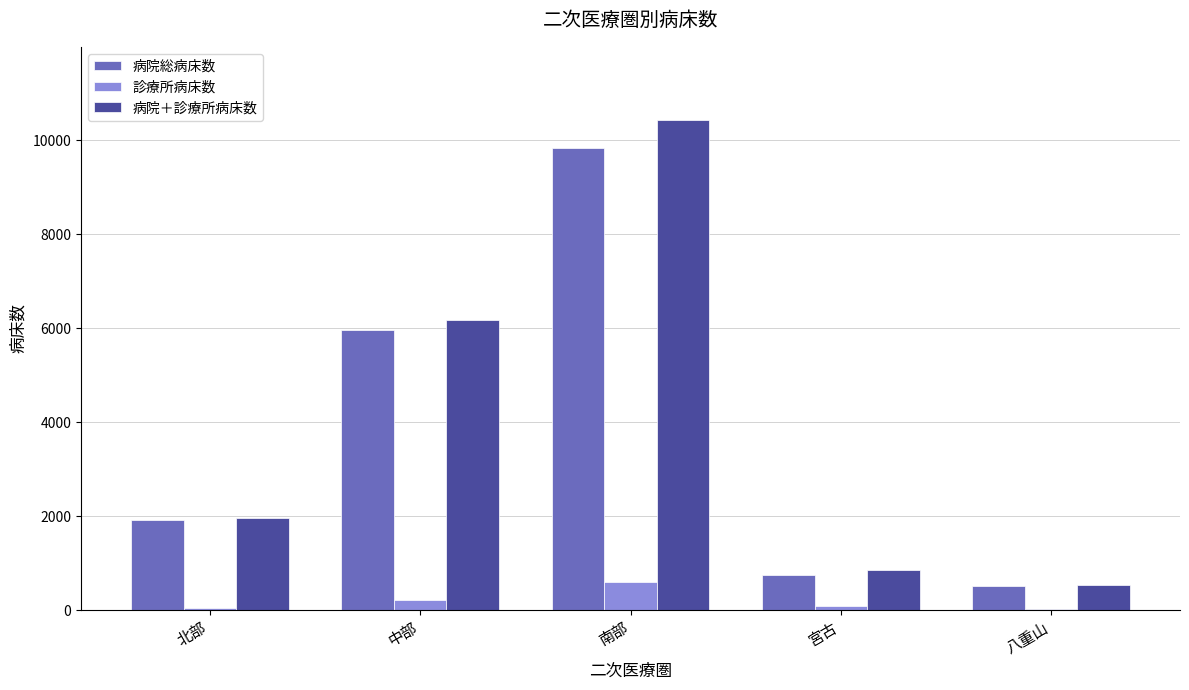

Which category has the highest value in the 病院＋診療所病床数 series?

南部